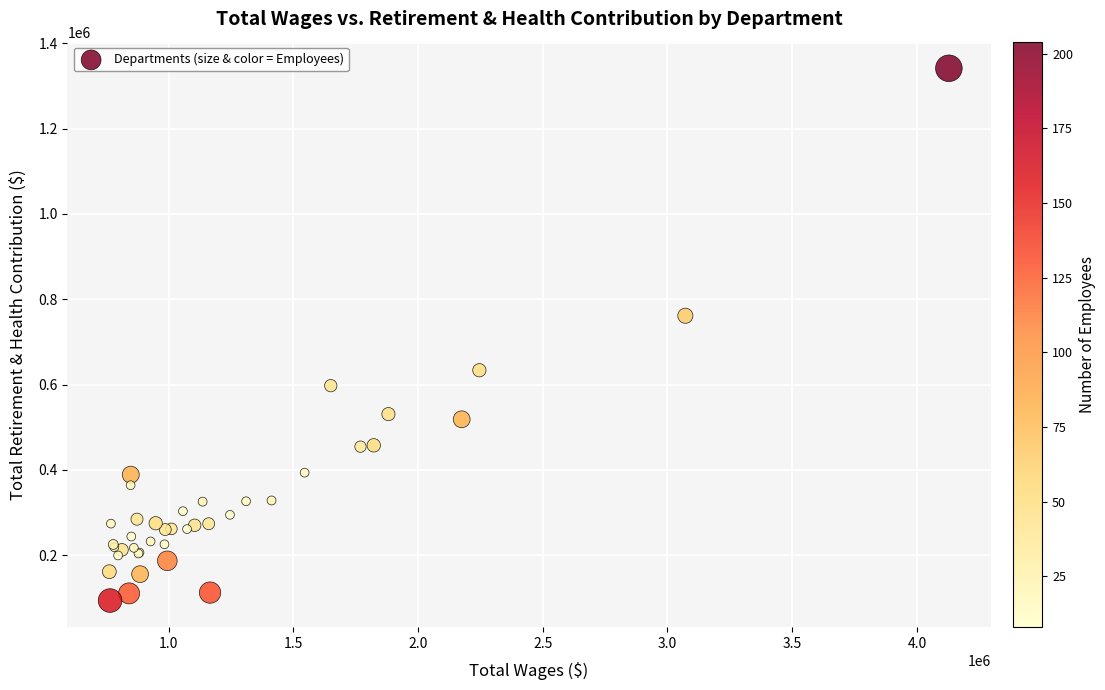

What Y value in the scatter plot is closest to 717612?

761347